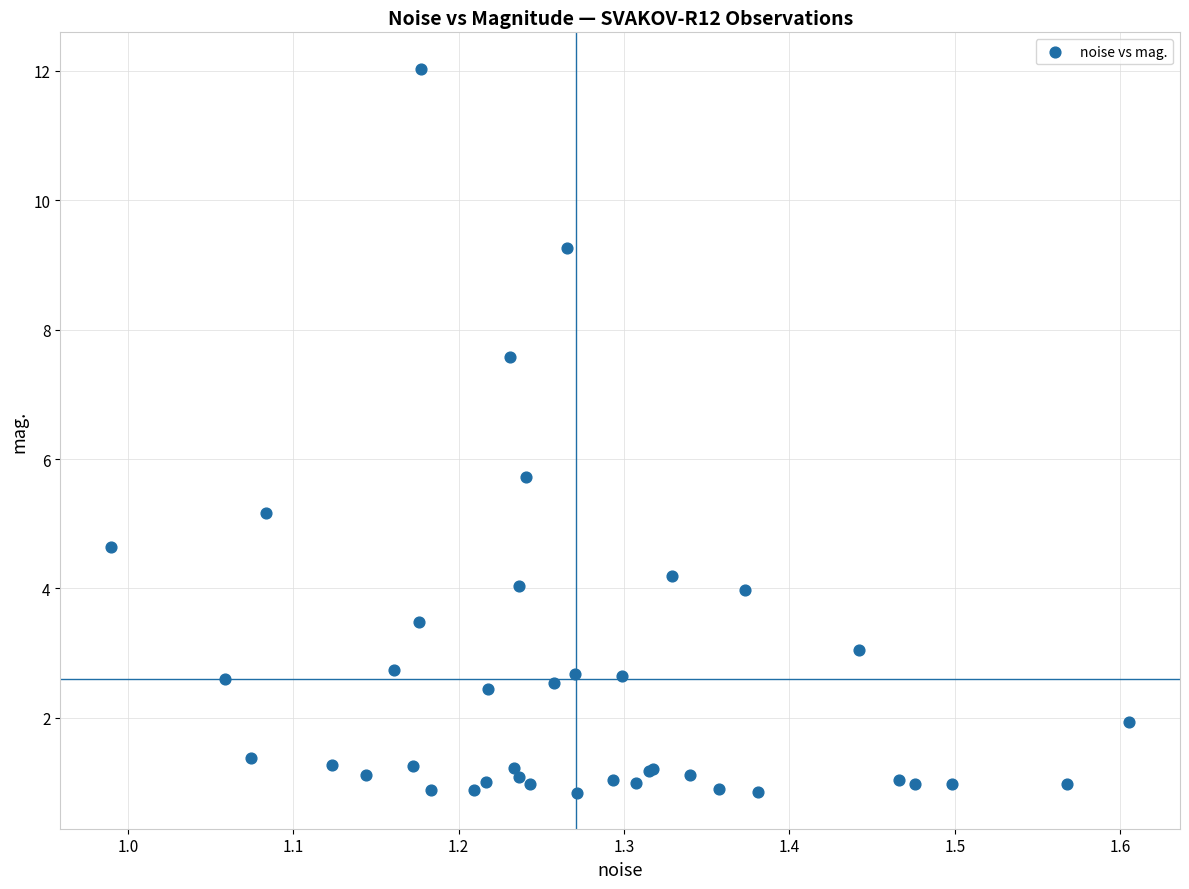

What Y value in the scatter plot is closest to 6?

5.7